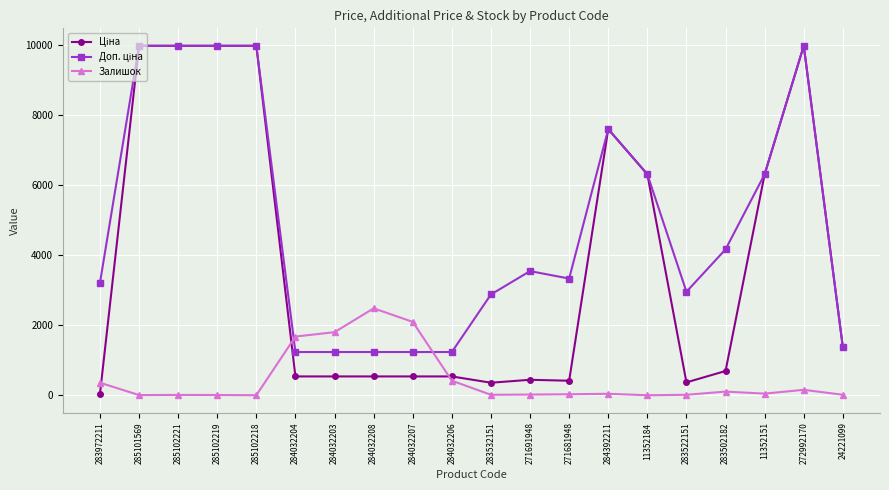

What is the difference between the highest and lowest values at 284032204?

1138.0